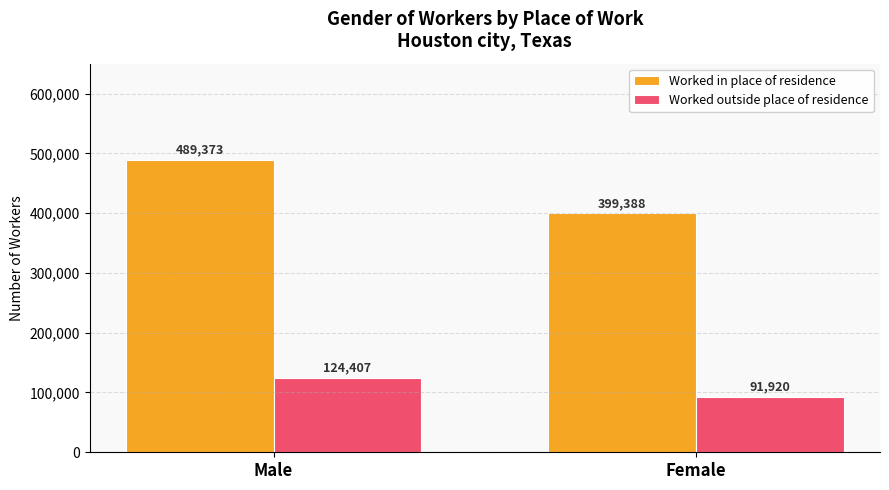

What is the spread (max minus min) of values at Male?

364966